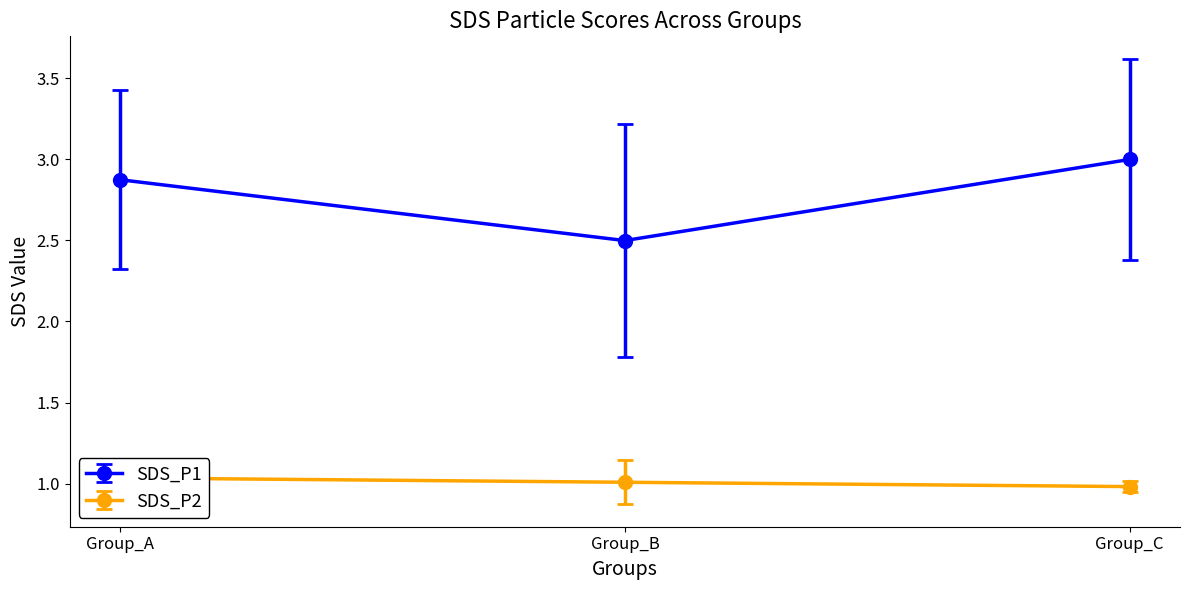

What is the lowest value of the SDS_P1 series?

2.5